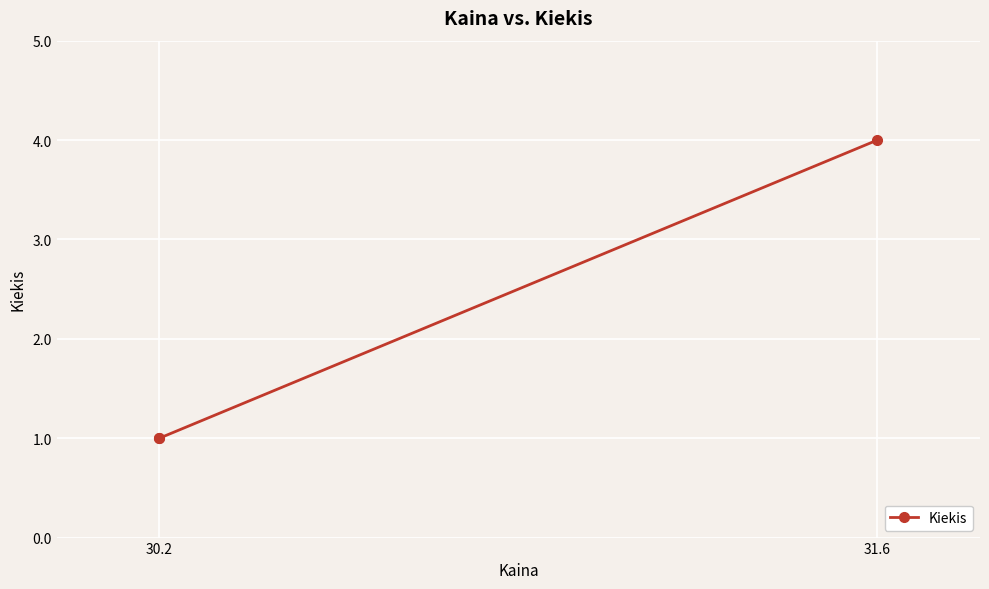

What is the difference between the maximum and minimum values?

3